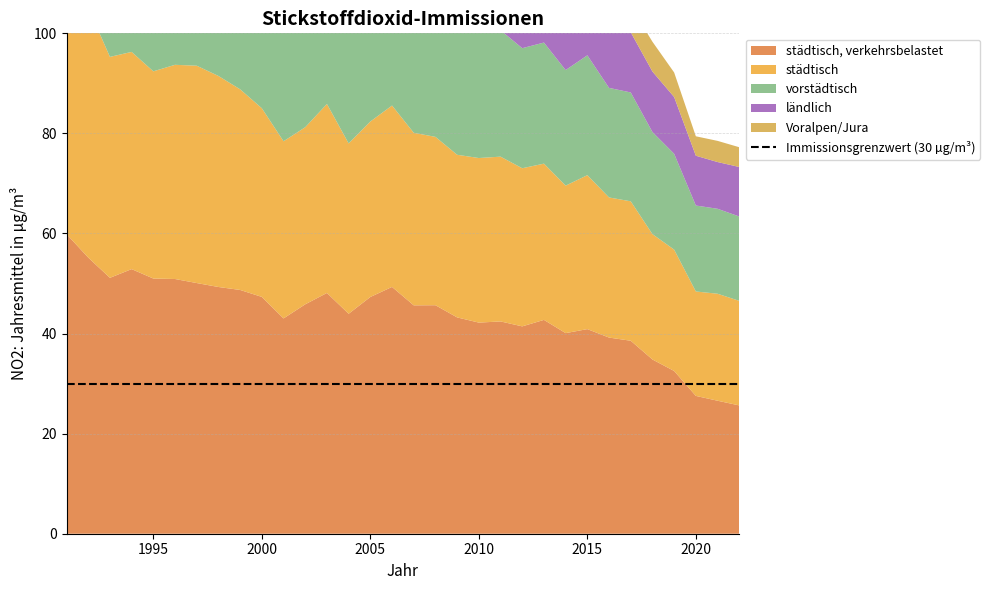

Reading left to right, list all the values displayed in this chart.

städtisch, verkehrsbelastet: 1991=59.9	1992=55.2	1993=51.1	1994=52.9	1995=51.0	1996=50.9	1997=50.1	1998=49.3	1999=48.7	2000=47.3	2001=43.0	2002=45.8	2003=48.1	2004=44.0	2005=47.3	2006=49.3	2007=45.6	2008=45.7	2009=43.2	2010=42.2	2011=42.4	2012=41.4	2013=42.7	2014=40.1	2015=40.9	2016=39.2	2017=38.6	2018=34.8	2019=32.5	2020=27.5	2021=26.6	2022=25.6
städtisch: 1991=51.2	1992=50.0	1993=44.2	1994=43.4	1995=41.4	1996=42.8	1997=43.4	1998=42.2	1999=40.1	2000=37.7	2001=35.4	2002=35.4	2003=37.8	2004=34.0	2005=35.1	2006=36.2	2007=34.5	2008=33.6	2009=32.5	2010=32.9	2011=32.9	2012=31.6	2013=31.2	2014=29.5	2015=30.8	2016=28.0	2017=27.9	2018=25.1	2019=24.3	2020=20.9	2021=21.4	2022=20.9
vorstädtisch: 1991=38.8	1992=33.5	1993=32.9	1994=29.3	1995=31.8	1996=33.7	1997=32.9	1998=32.2	1999=31.3	2000=28.2	2001=26.8	2002=27.5	2003=30.7	2004=27.2	2005=27.3	2006=27.9	2007=25.0	2008=24.8	2009=25.6	2010=25.9	2011=25.3	2012=24.0	2013=24.2	2014=23.1	2015=24.0	2016=21.9	2017=21.8	2018=20.4	2019=19.2	2020=17.2	2021=17.0	2022=16.9
ländlich: 1991=22.5	1992=18.5	1993=17.0	1994=16.1	1995=16.7	1996=19.1	1997=18.4	1998=17.0	1999=16.9	2000=15.6	2001=13.8	2002=14.6	2003=16.6	2004=14.5	2005=15.0	2006=16.1	2007=13.6	2008=14.2	2009=14.9	2010=14.7	2011=13.9	2012=12.9	2013=14.0	2014=12.2	2015=13.4	2016=12.7	2017=12.0	2018=12.1	2019=11.3	2020=9.9	2021=9.3	2022=9.9
Voralpen/Jura: 1991=9.9	1992=9.1	1993=7.5	1994=7.5	1995=7.5	1996=10.8	1997=9.3	1998=7.7	1999=8.2	2000=7.8	2001=8.6	2002=8.3	2003=8.4	2004=6.6	2005=7.1	2006=7.1	2007=6.7	2008=6.3	2009=6.4	2010=7.5	2011=6.7	2012=6.2	2013=7.0	2014=5.8	2015=6.0	2016=5.5	2017=5.2	2018=6.0	2019=4.9	2020=3.9	2021=4.2	2022=4.0